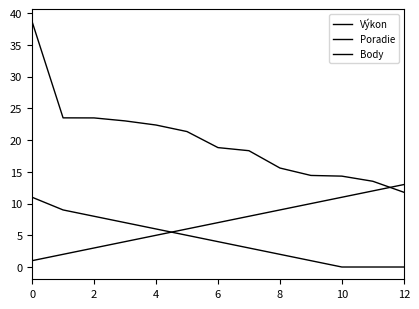

Reading left to right, what are all the values shown in this chart?

Výkon: 38.7	23.5	23.5	23.0	22.4	21.4	18.8	18.3	15.6	14.4	14.3	13.5	11.8
Poradie: 1.0	2.0	3.0	4.0	5.0	6.0	7.0	8.0	9.0	10.0	11.0	12.0	13.0
Body: 11.0	9.0	8.0	7.0	6.0	5.0	4.0	3.0	2.0	1.0	0.0	0.0	0.0